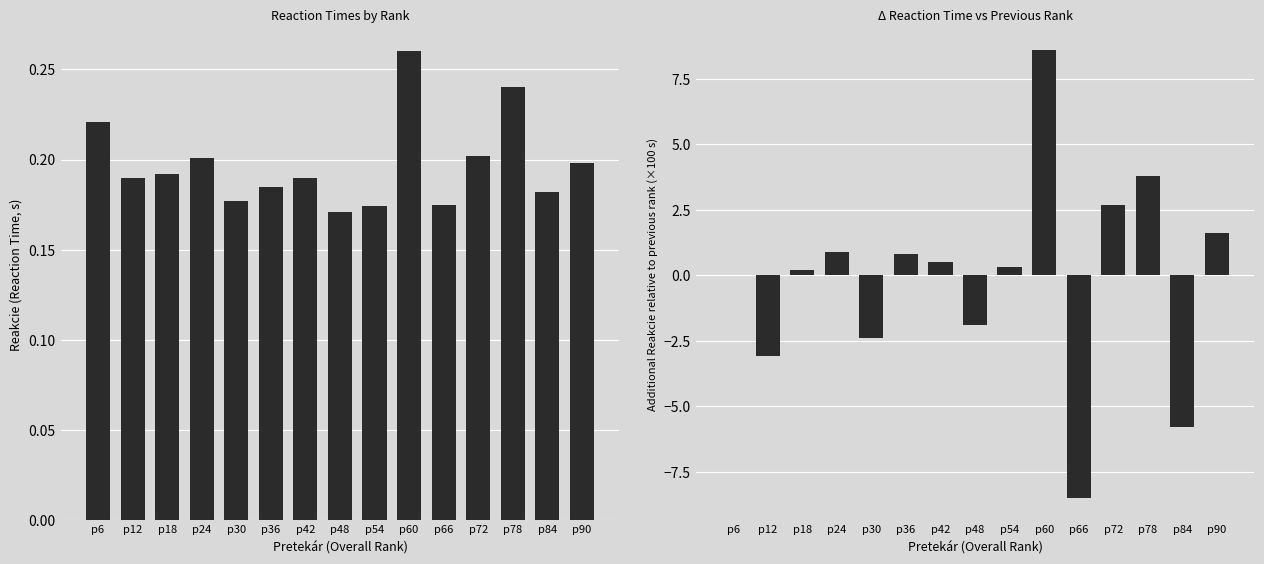

What are all the series names shown in the legend?

Reakcie, Δ Reakcie